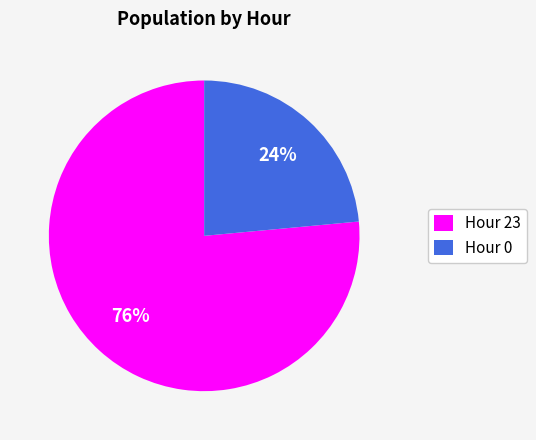

Rank the categories by value from lowest to highest.

Hour 0, Hour 23